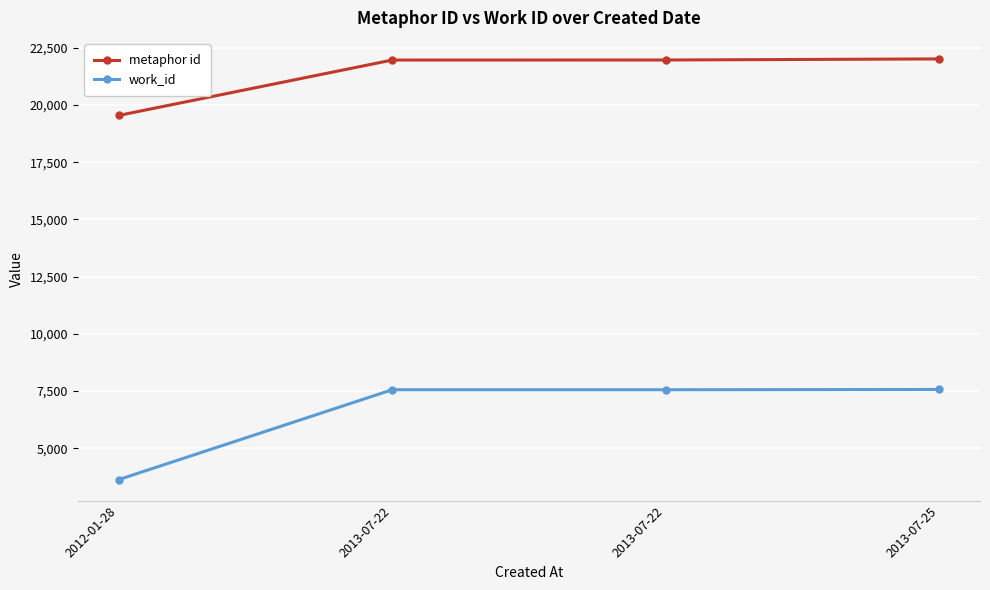

What are all the series names shown in the legend?

metaphor id, work_id